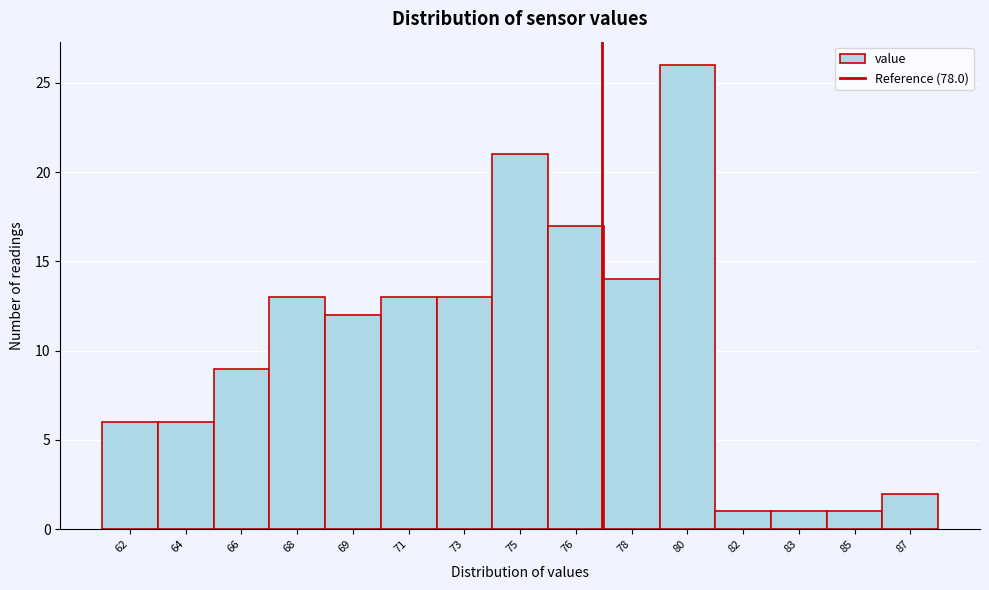

Reading left to right, list all the values displayed in this chart.

6	6	9	13	12	13	13	21	17	14	26	1	1	1	2